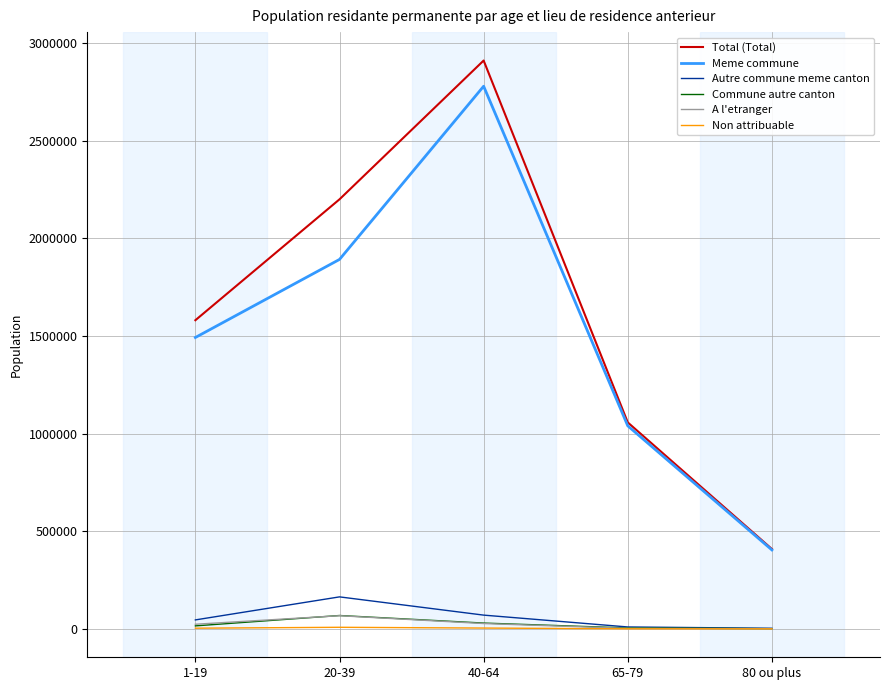

True or false: A l'etranger and Meme commune intersect in this chart.

False